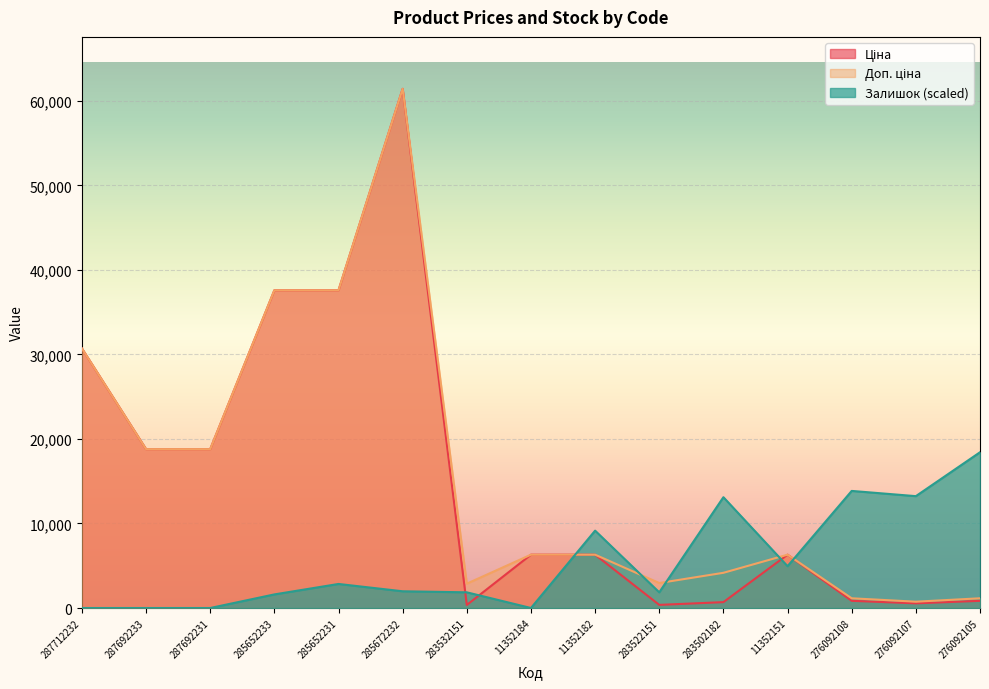

Which series has the widest spread of values?

Ціна